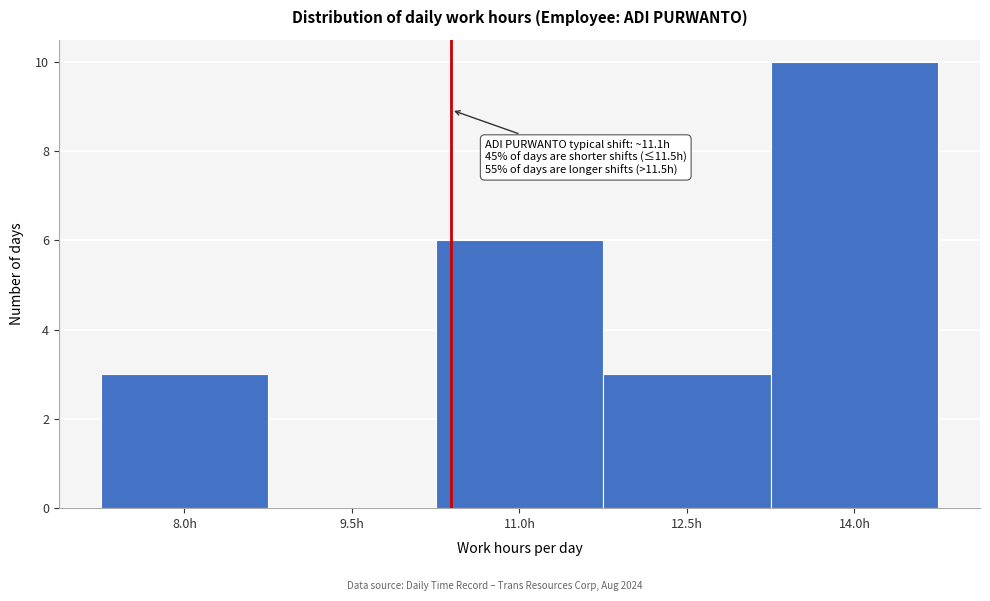

Reading left to right, extract all data points from this chart.

8.0h=3	9.5h=0	11.0h=6	12.5h=3	14.0h=10